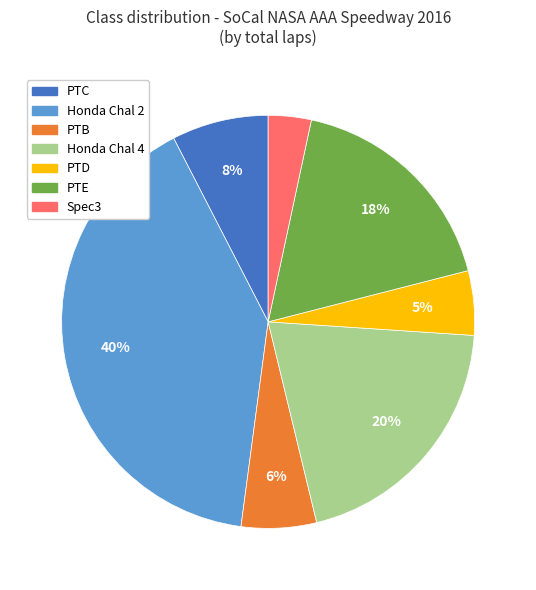

Approximately how many times larger is the value at PTE compared to PTB?

3.0